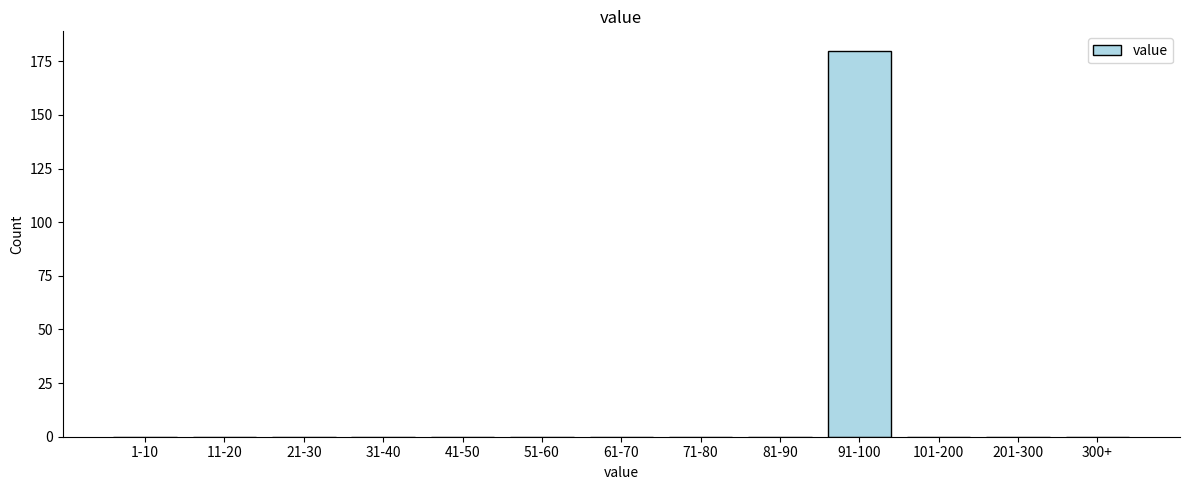

Reading left to right, list all the values displayed in this chart.

1-10=0	11-20=0	21-30=0	31-40=0	41-50=0	51-60=0	61-70=0	71-80=0	81-90=0	91-100=180	101-200=0	201-300=0	300+=0